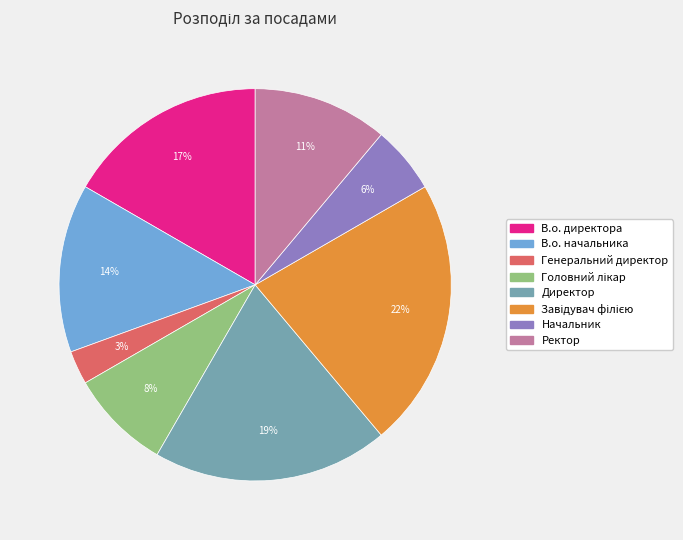

How many slices are in this pie chart?

8